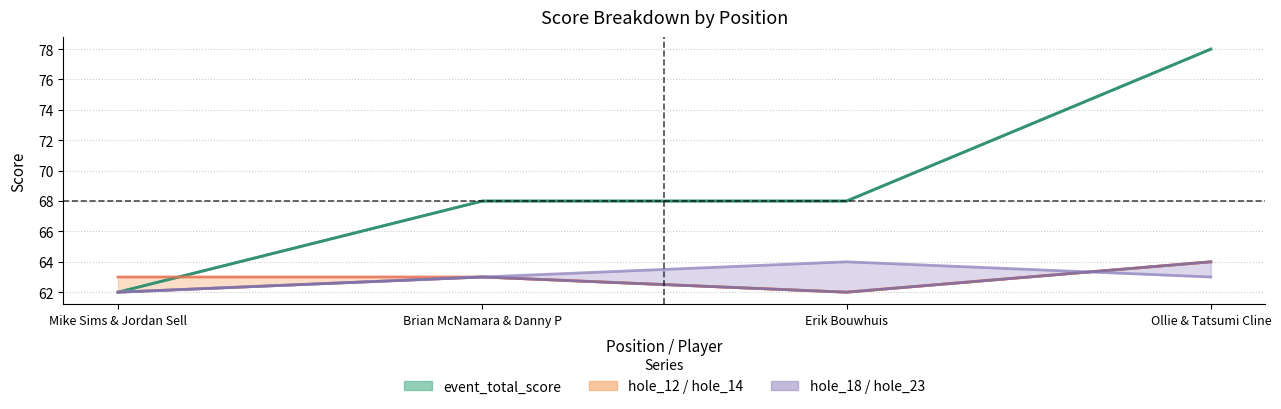

True or false: hole_14 has a value of 62 at Erik Bouwhuis.

True